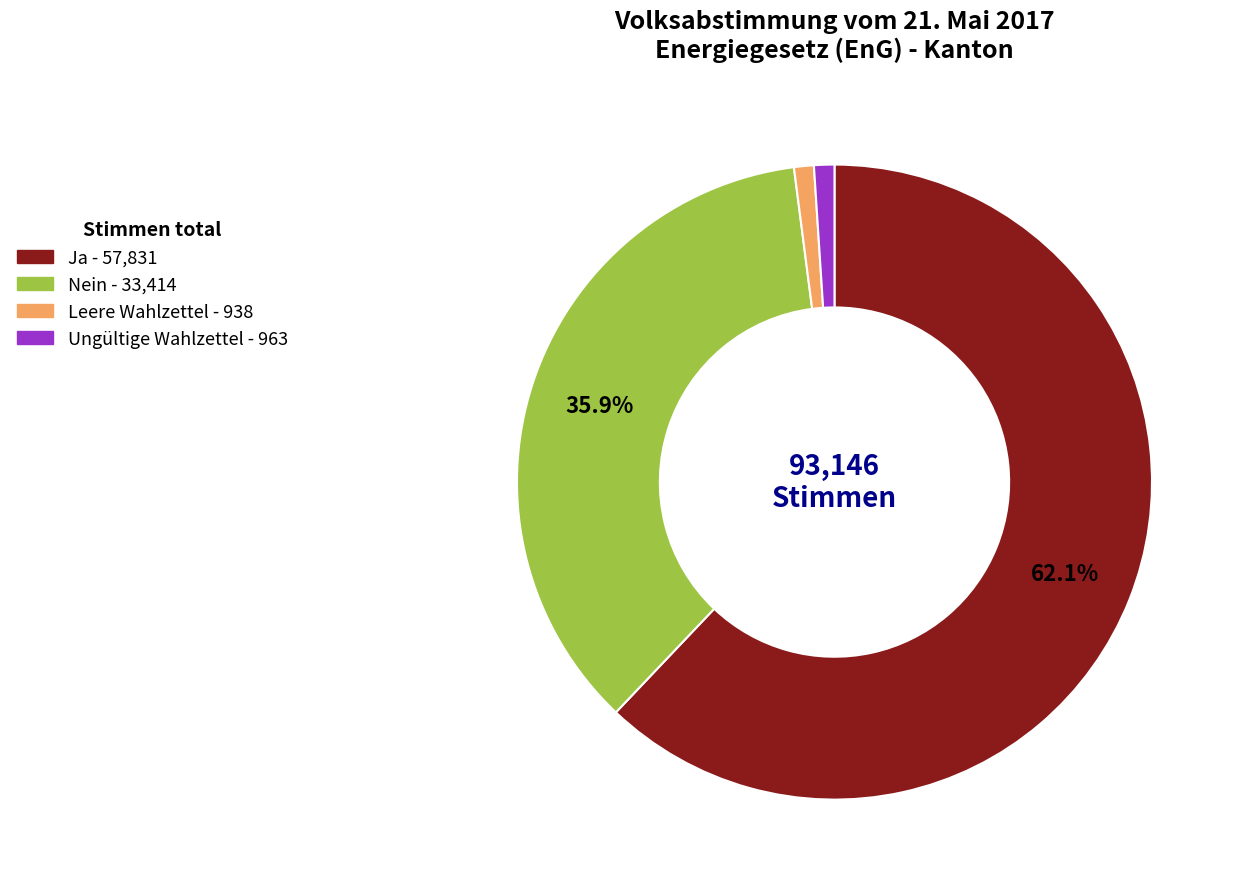

To the nearest percent, what portion does Nein represent?

36%